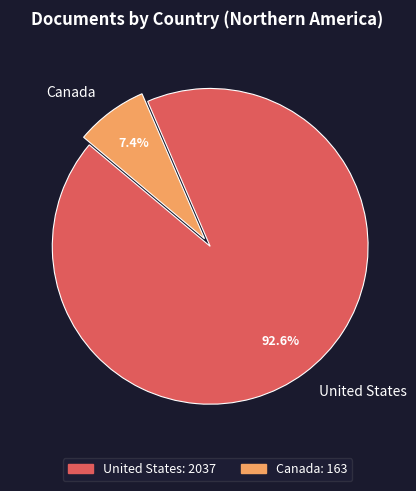

Does Canada account for over 50% of the chart?

No